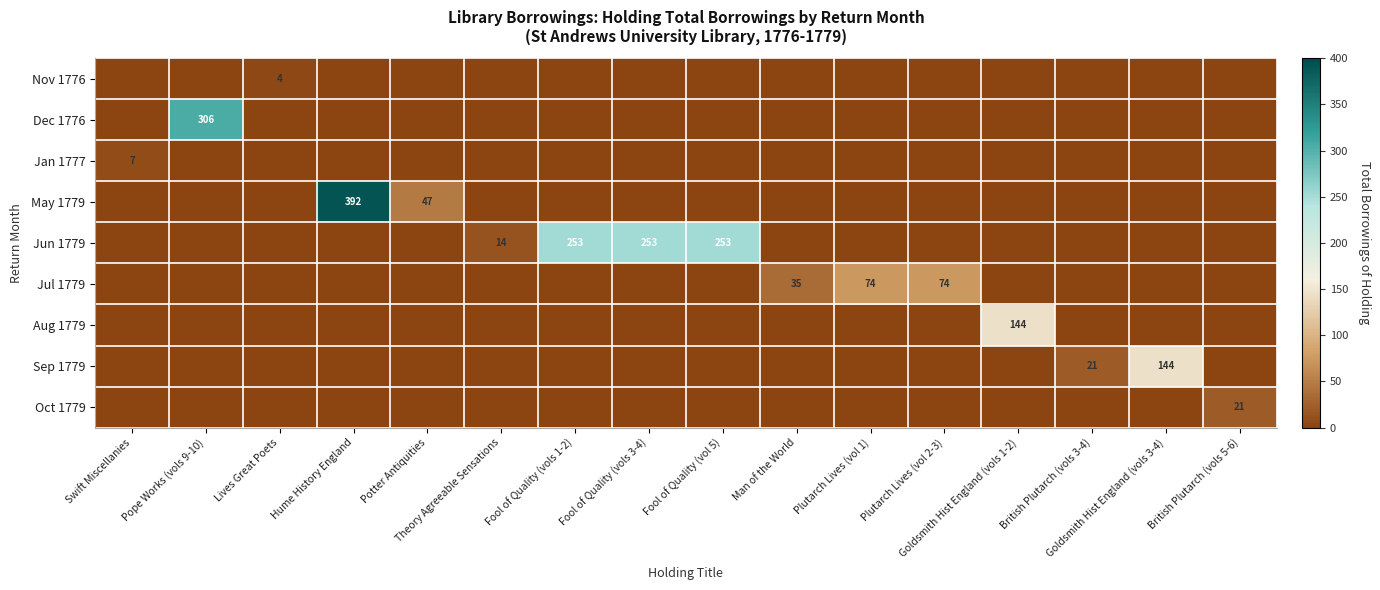

How many categories are shown in the chart?

16